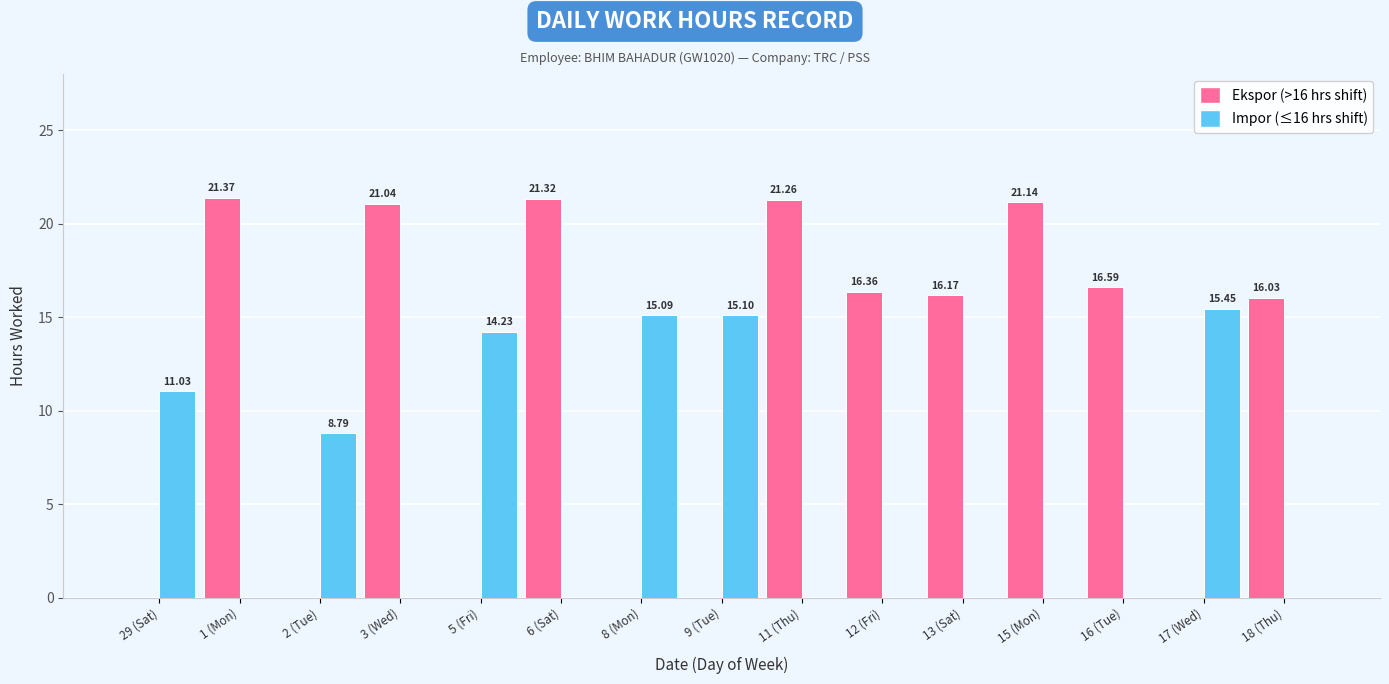

What is the total value across all series at 18 (Thu)?

16.0